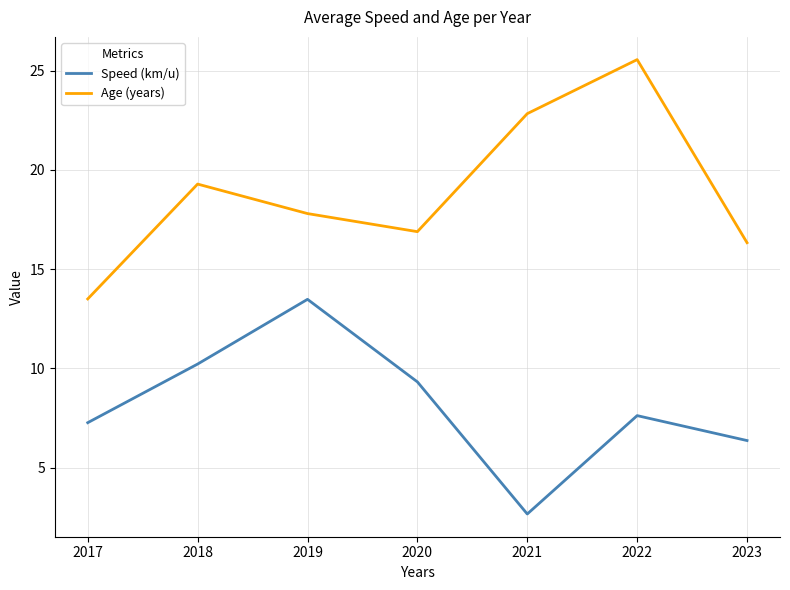

What is the difference between the highest and lowest values at 2019?

4.3